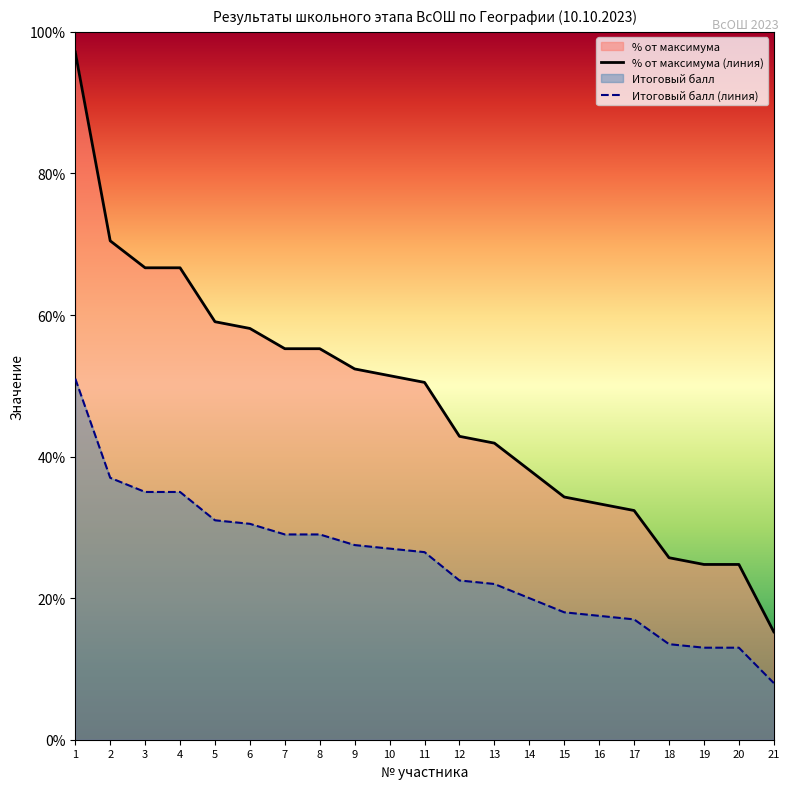

Reading left to right, extract all data points from this chart.

Итоговый балл: 1=51.0	2=37.0	3=35.0	4=35.0	5=31.0	6=30.5	7=29.0	8=29.0	9=27.5	10=27.0	11=26.5	12=22.5	13=22.0	14=20.0	15=18.0	16=17.5	17=17.0	18=13.5	19=13.0	20=13.0	21=8.0
% от максимума: 1=97.1	2=70.5	3=66.7	4=66.7	5=59.0	6=58.1	7=55.2	8=55.2	9=52.4	10=51.4	11=50.5	12=42.9	13=41.9	14=38.1	15=34.3	16=33.3	17=32.4	18=25.7	19=24.8	20=24.8	21=15.2